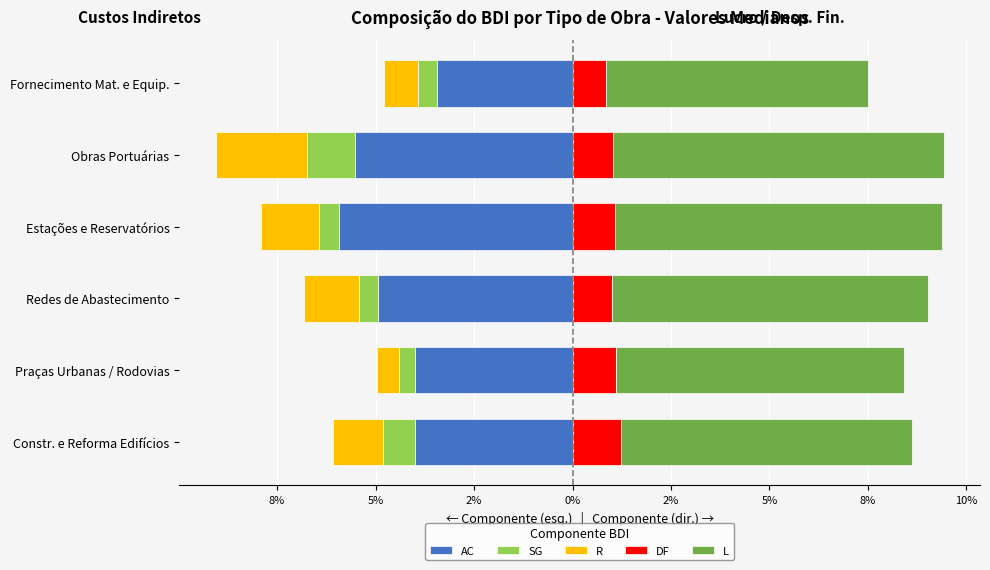

Is the value of L at Constr. e Reforma Edifícios greater than the value of DF at Estações e Reservatórios?

Yes